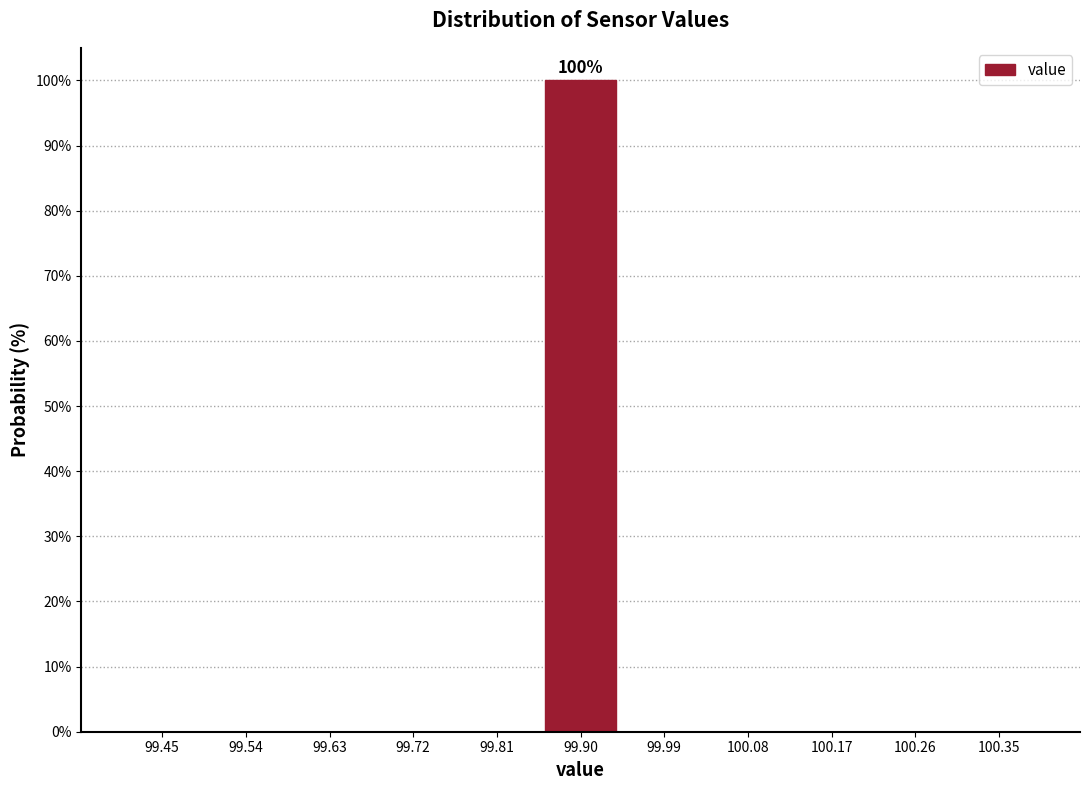

Over which range of the x-axis is the bar tallest?

99.85 to 99.95